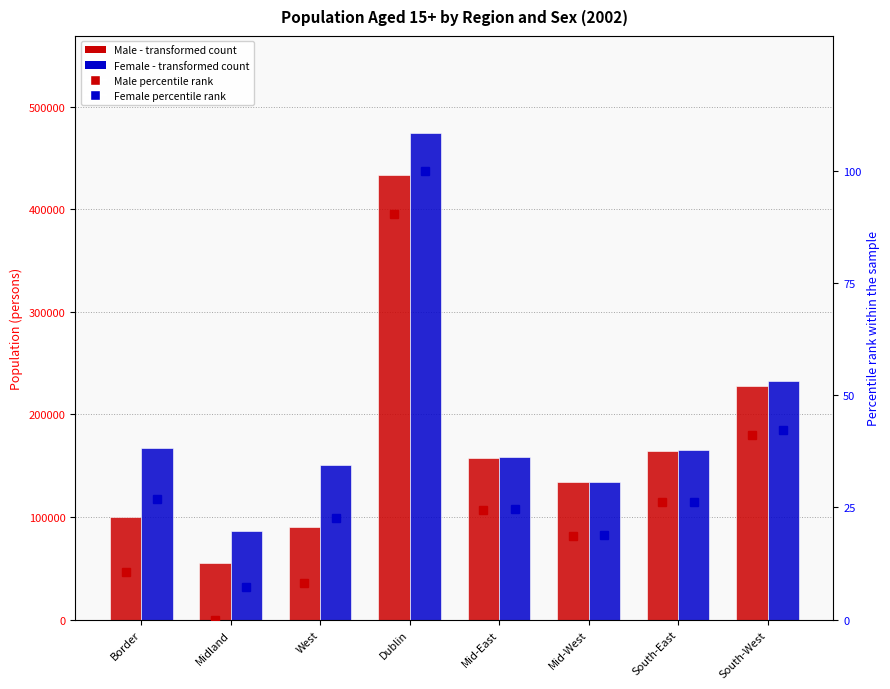

What is the average value of the Female series?

195956.9